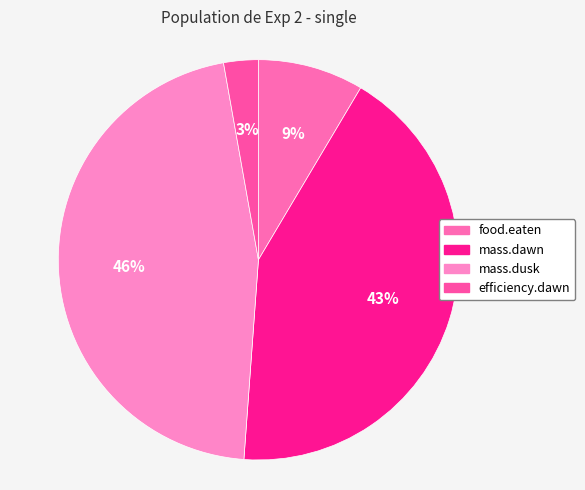

Does any single category account for the majority?

No